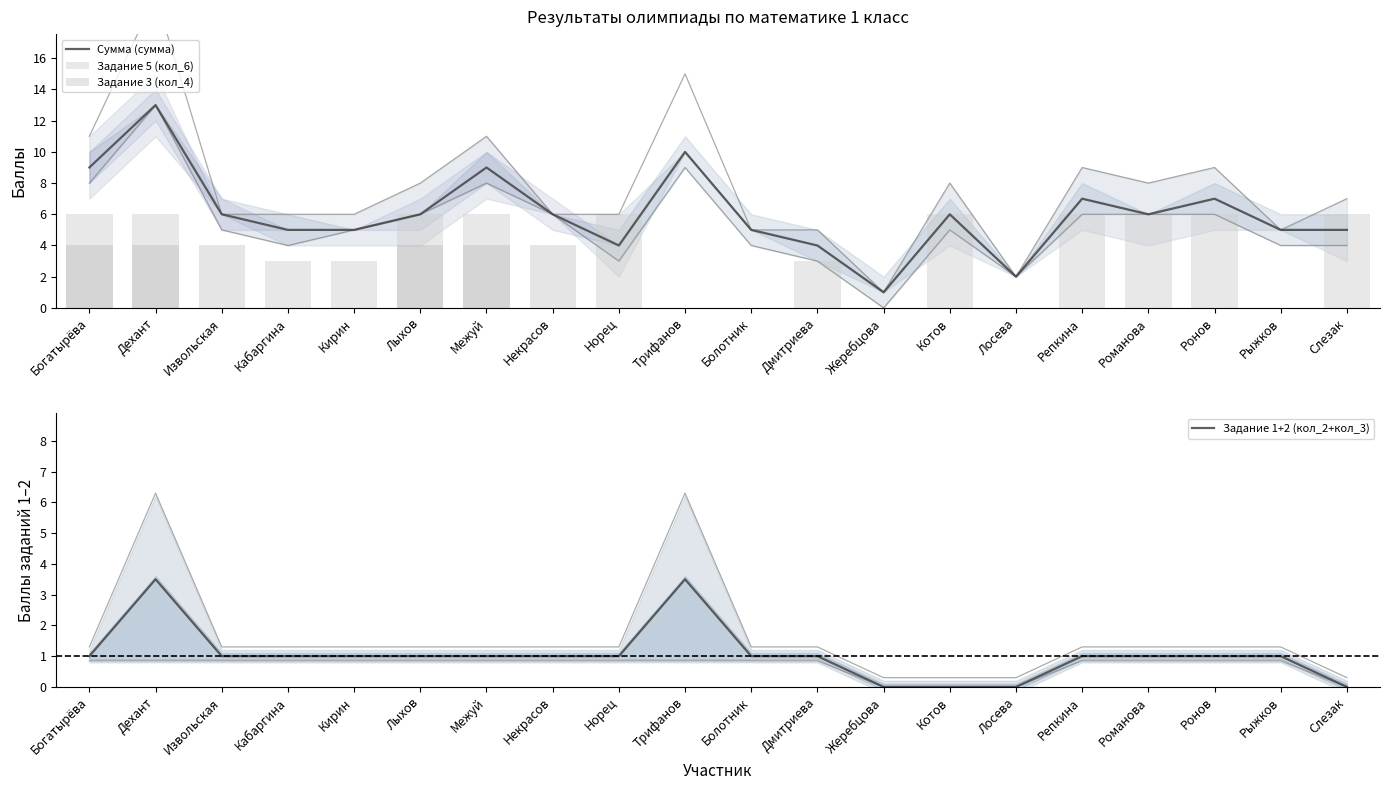

Which series has the widest spread of values?

Сумма (сумма)